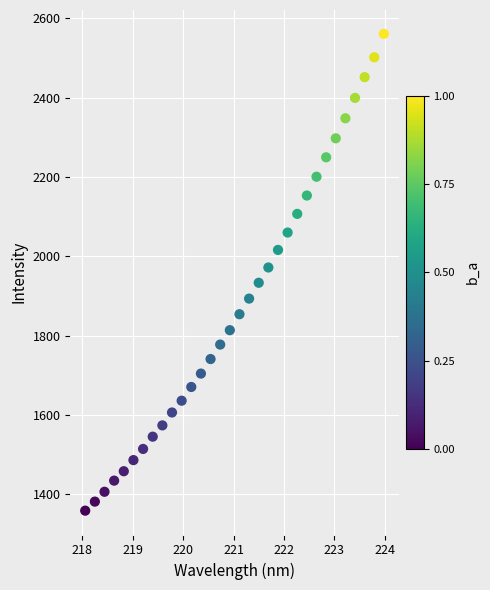

What is the range of X values (max minus min)?

5.9